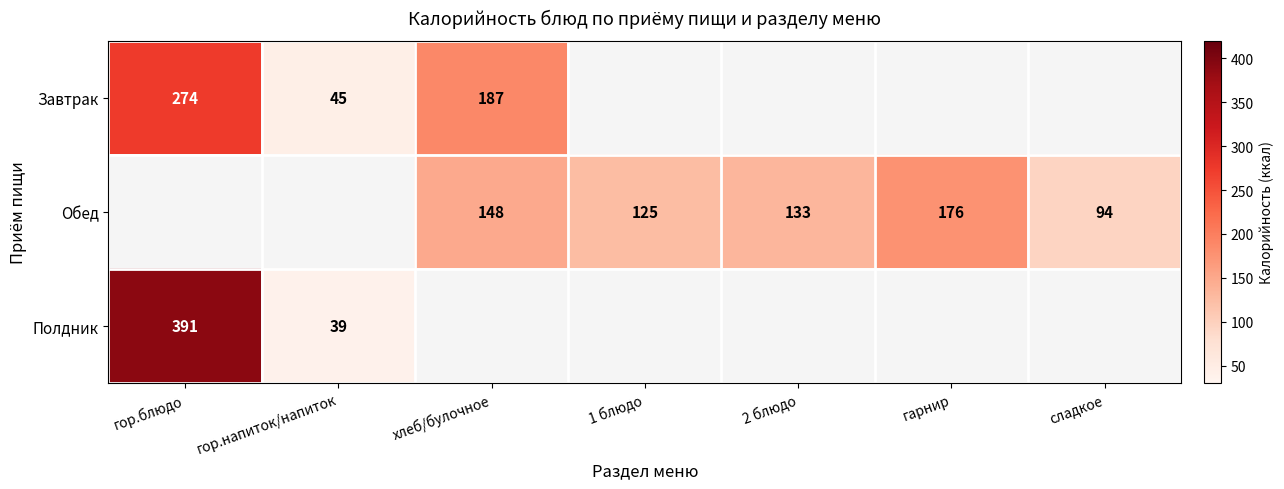

Is it true that Обед equals 166 at сладкое?

False